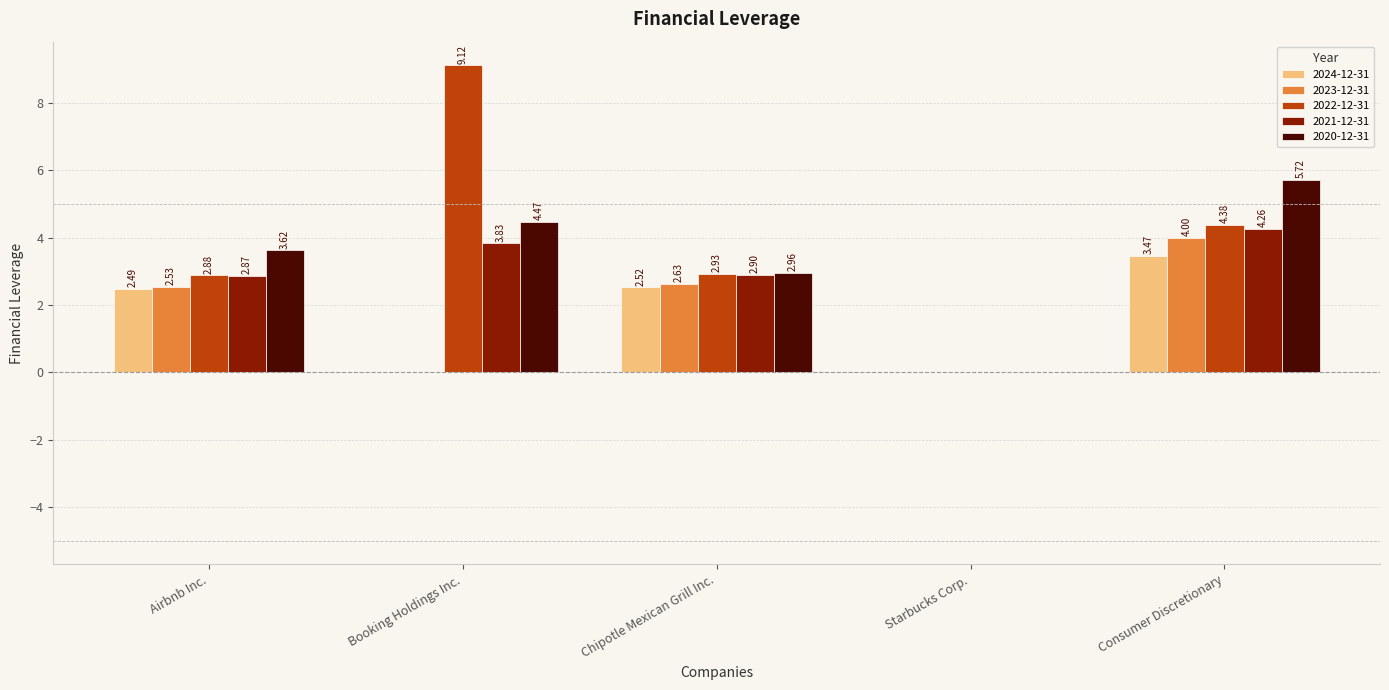

The 2023-12-31 series shows 1.2 at Starbucks Corp.. True or false?

False